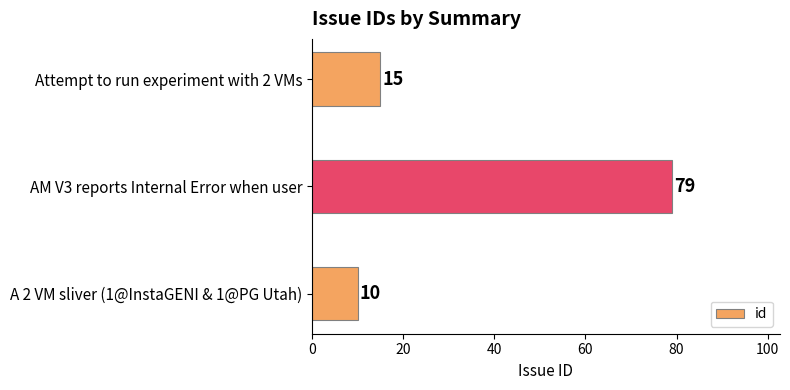

List the labels in order of value, largest first.

AM V3 reports Internal Error when user, Attempt to run experiment with 2 VMs, A 2 VM sliver (1@InstaGENI & 1@PG Utah)